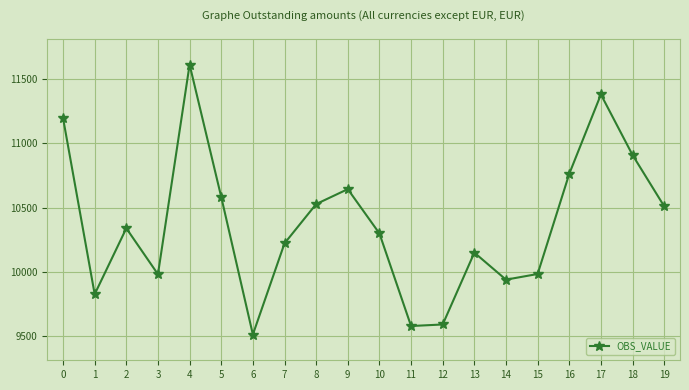

What is the average value?

10378